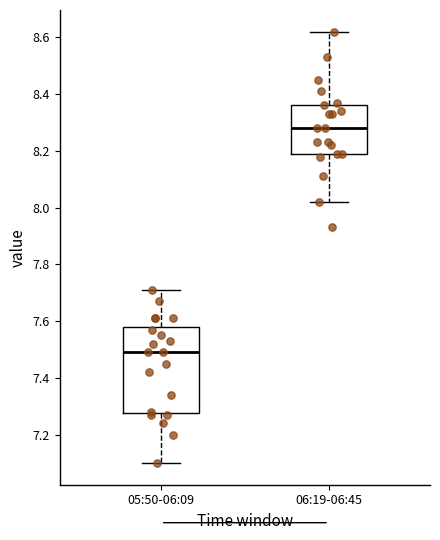

Where does the median line of the box for 06:19-06:45 sit on the y-axis? The values are not printed on the chart, so give them approximately, as read against the axis.

8.28